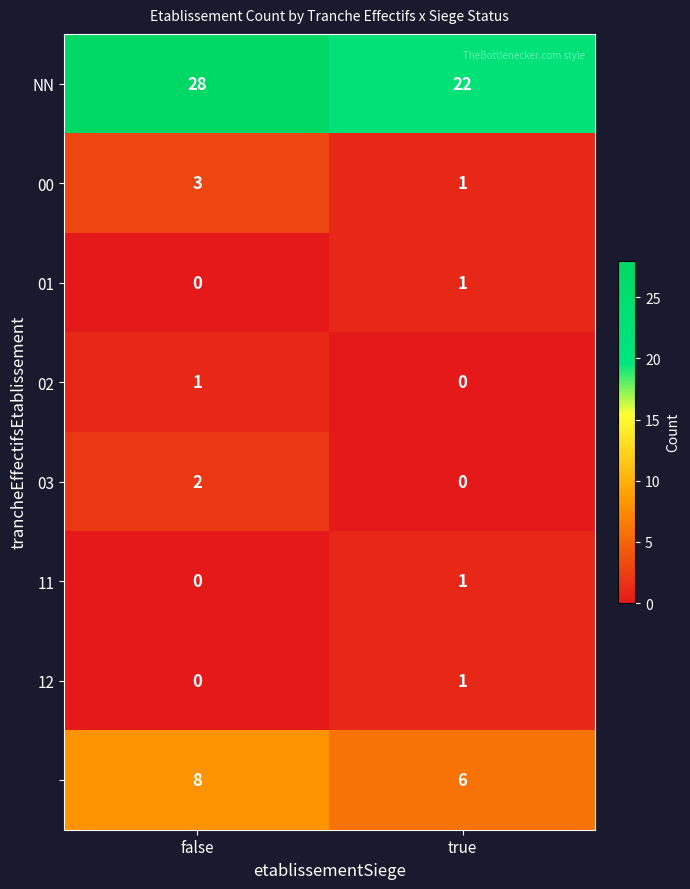

At which category is the sum across all series the highest?

false